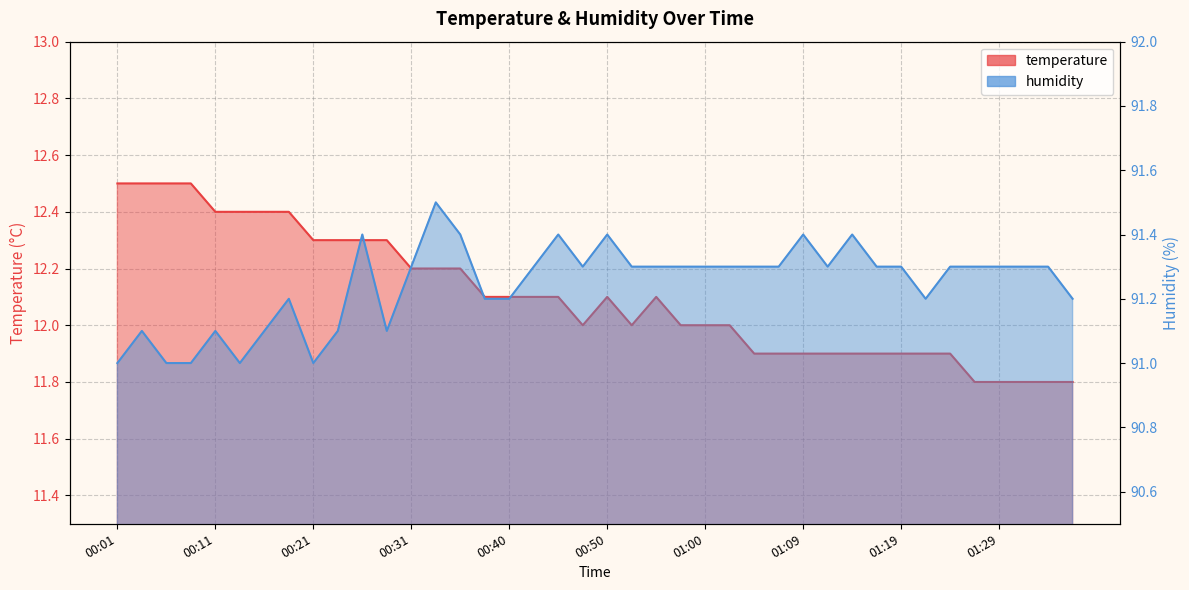

Which has a higher value, 01:02 or 00:35?

00:35